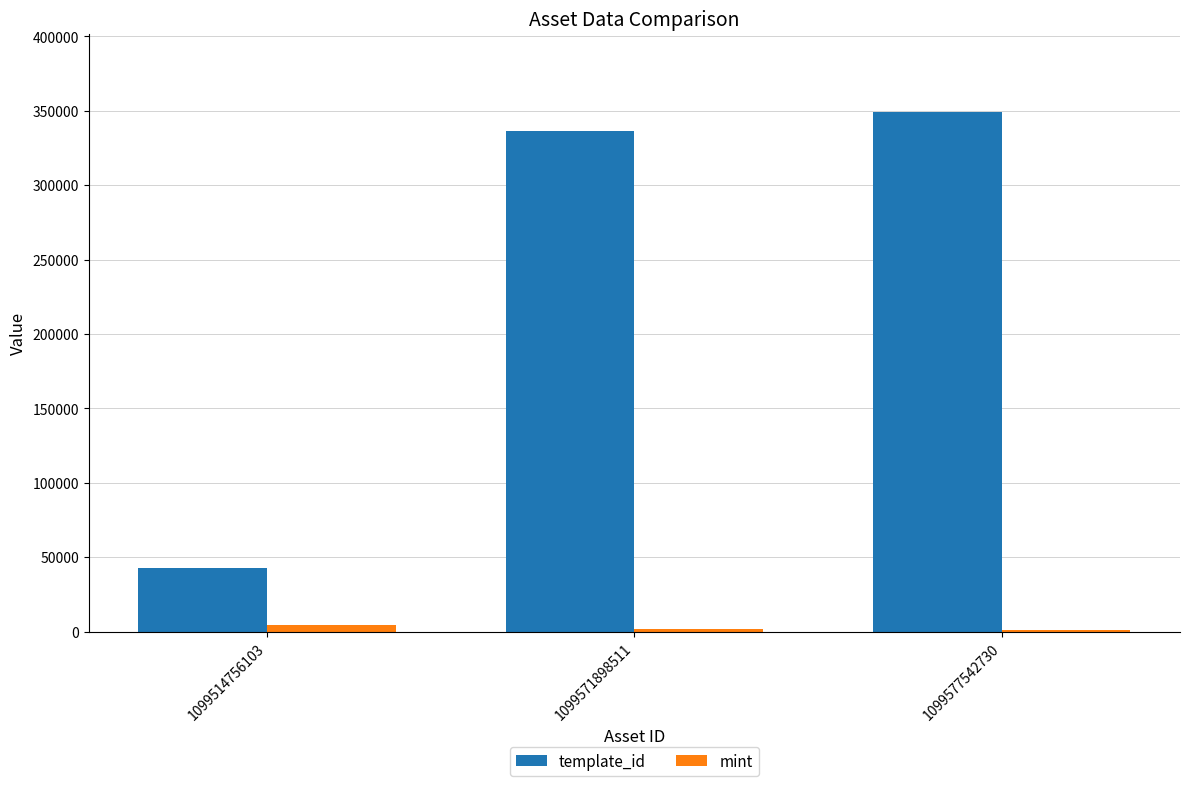

Is the value of template_id at 1099571898511 greater than the value of mint at 1099514756103?

Yes